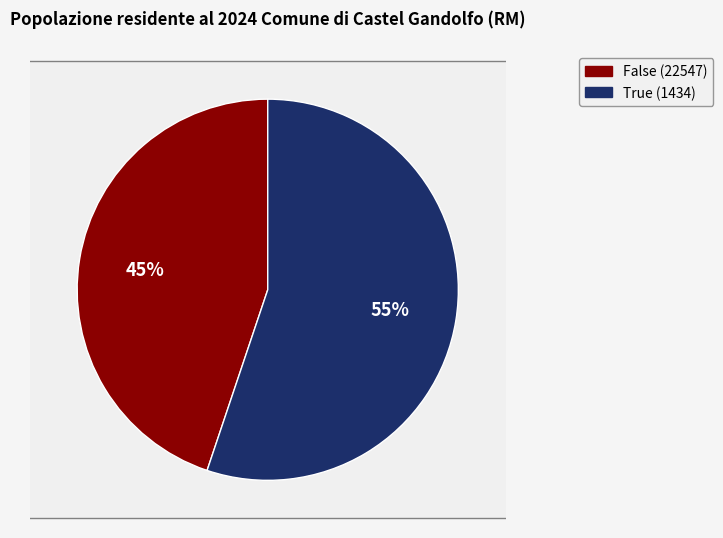

To the nearest percent, what portion does False (22547) represent?

45%